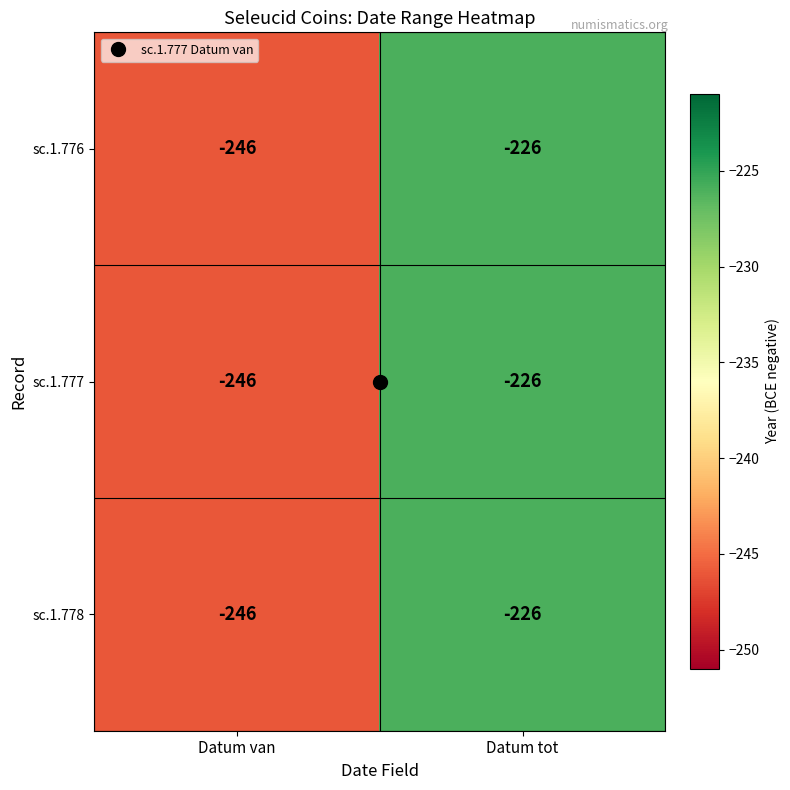

Is it true that sc.1.776 equals -427 at Datum van?

False